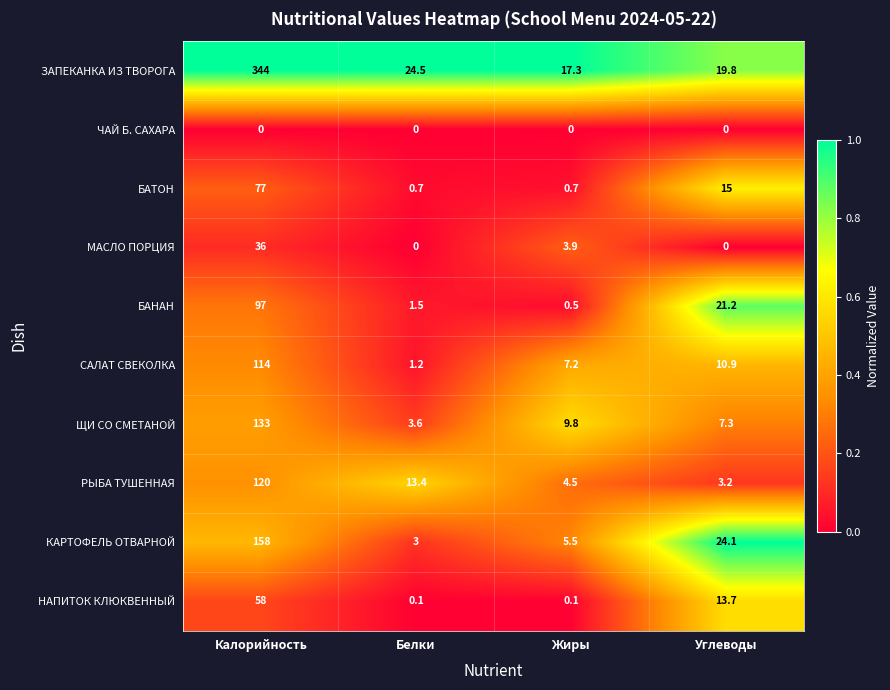

What is the sum of all РЫБА ТУШЕННАЯ values?

141.1